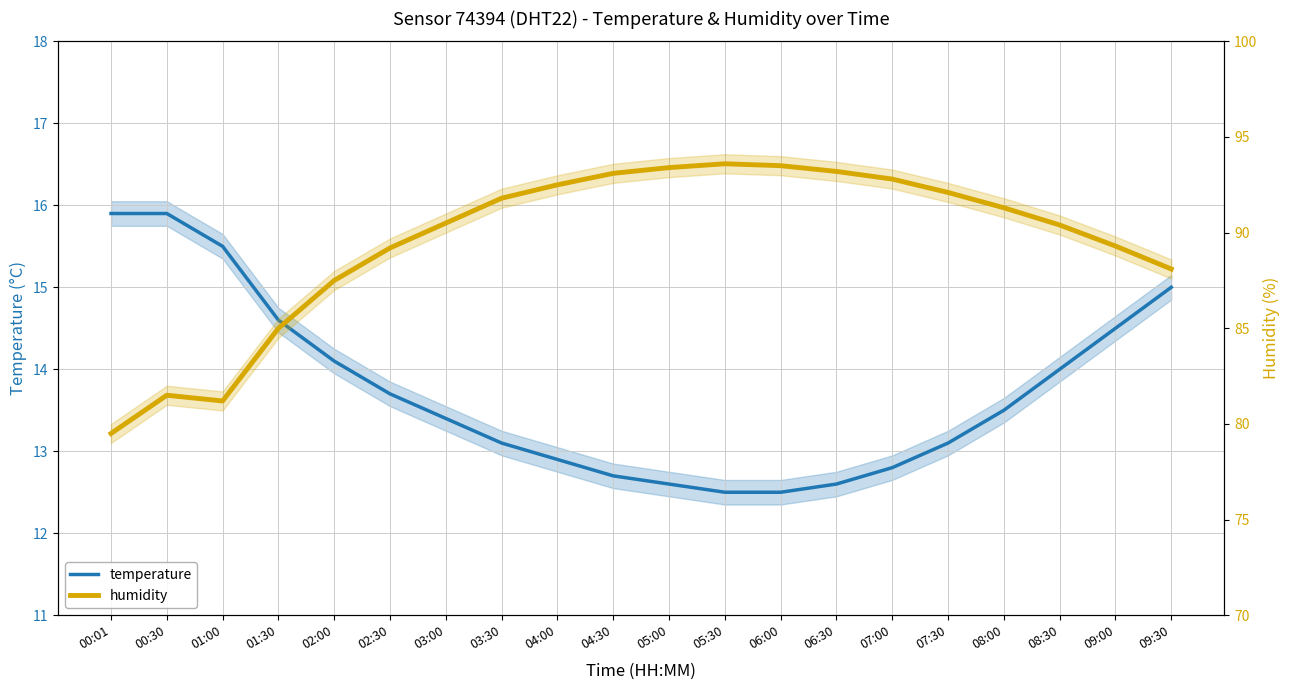

Which series has the largest range (max minus min)?

humidity